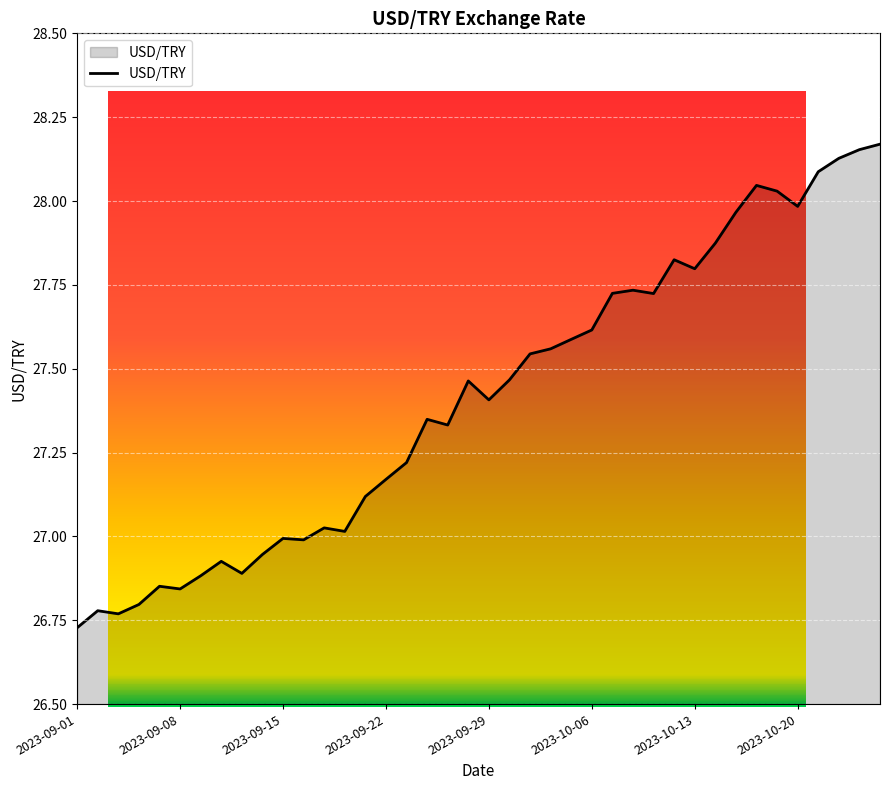

What is the greatest value displayed?

28.2